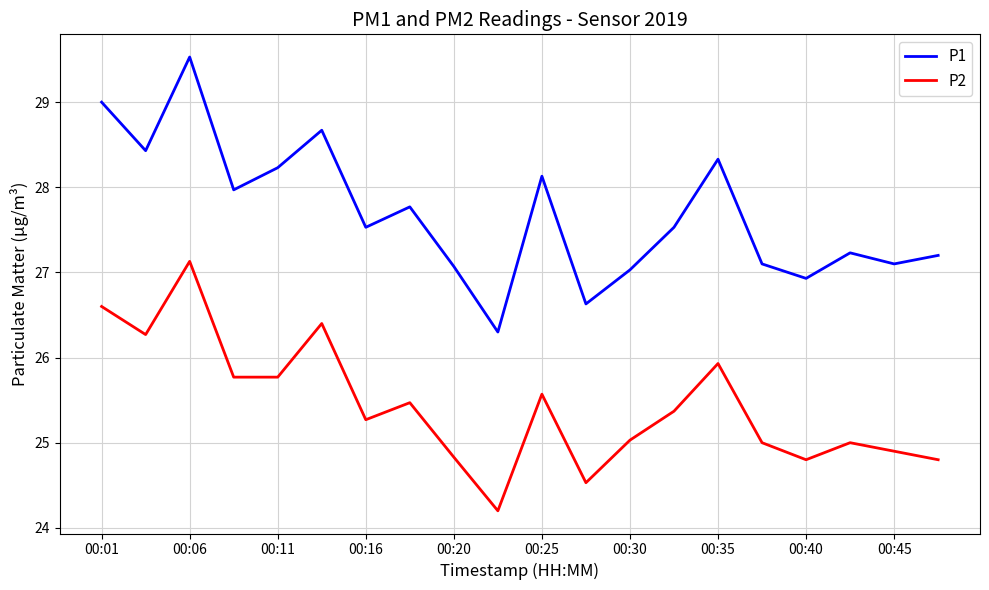

True or false: P2 and P1 intersect in this chart.

False